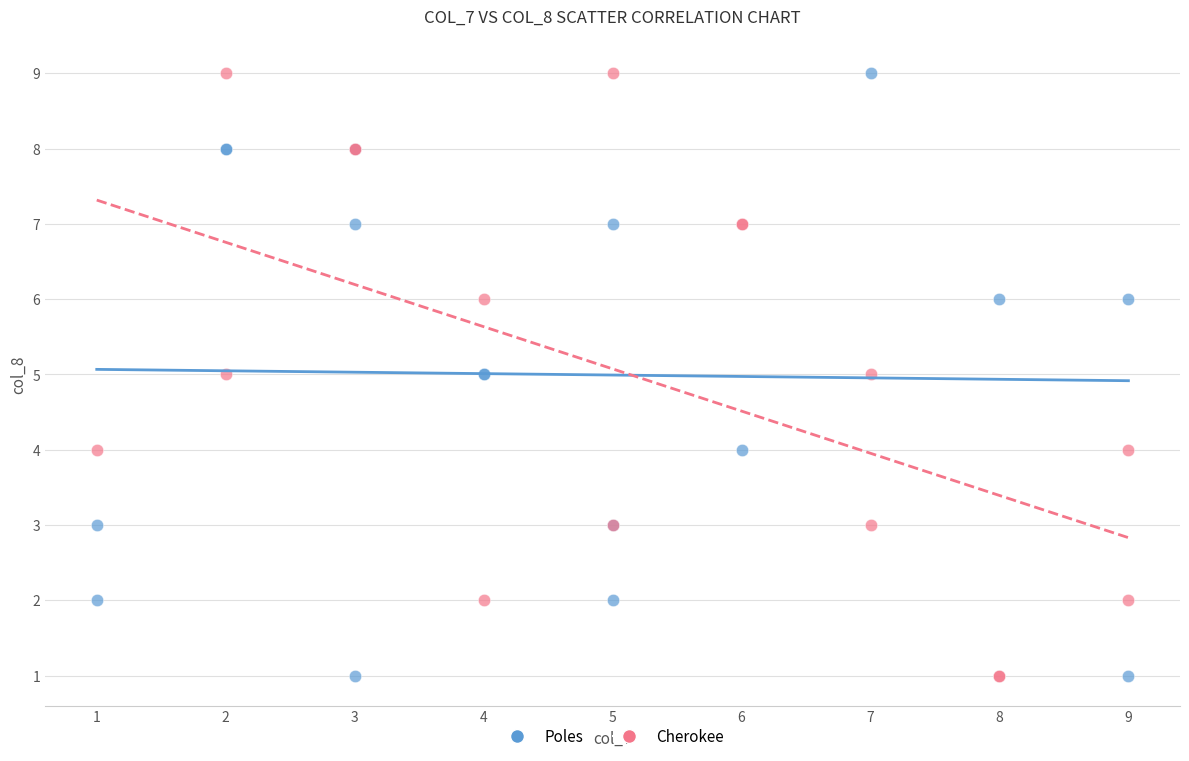

What are all the series names shown in the legend?

Poles, Cherokee